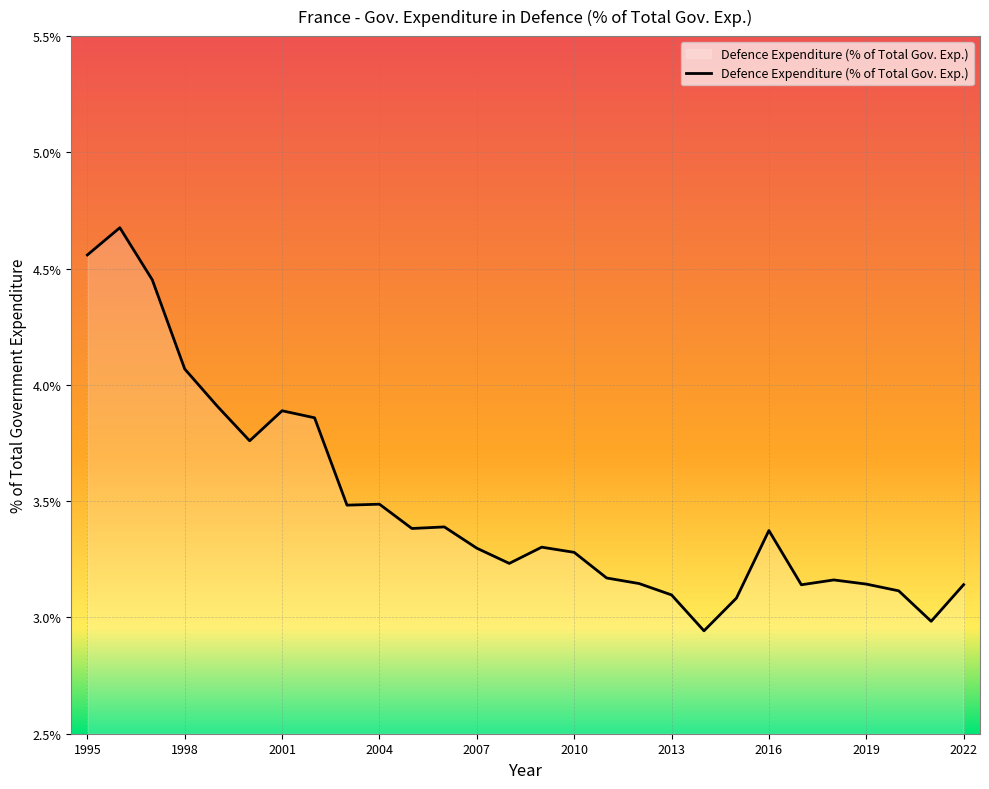

What is the maximum value shown in the chart?

4.7